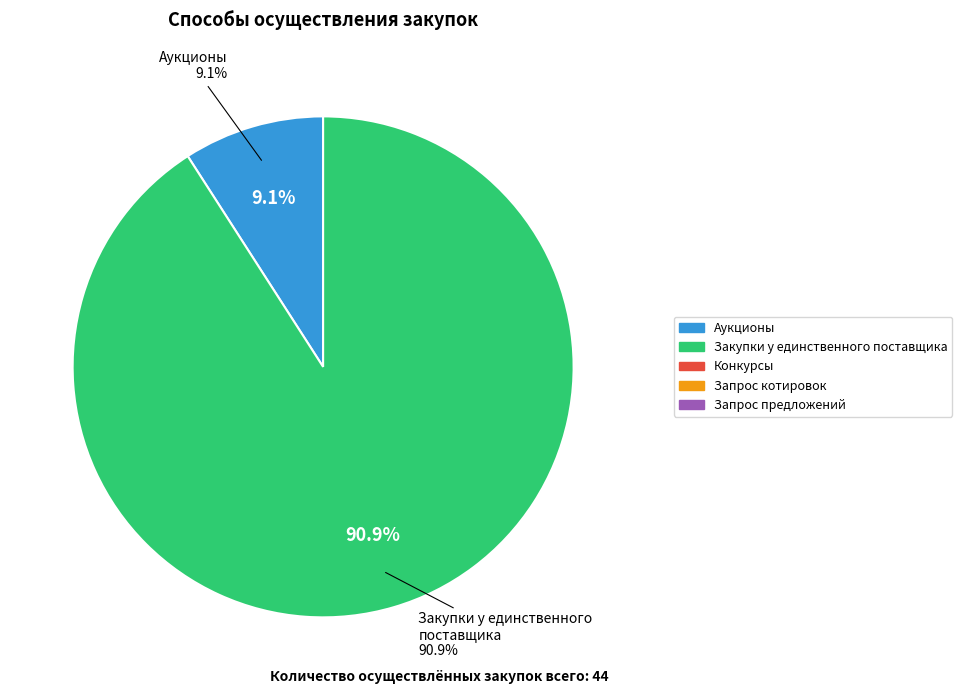

What percentage is the Закупки у единственного поставщика slice, to the nearest percent?

91%